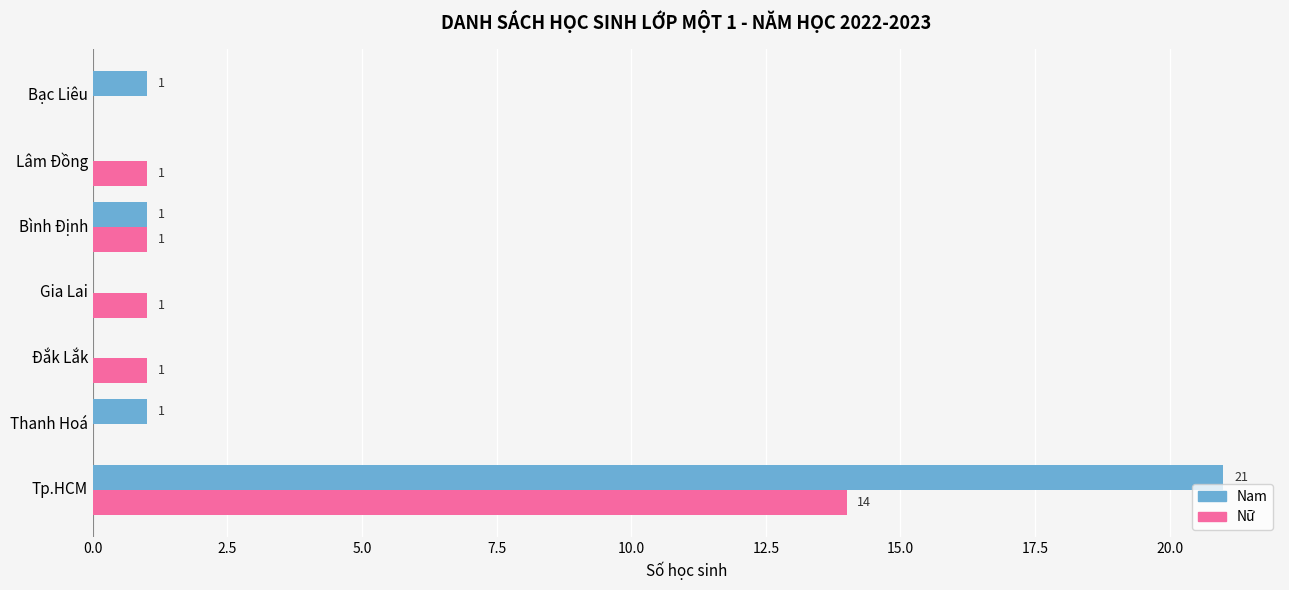

What are all the series names shown in the legend?

Nam, Nữ